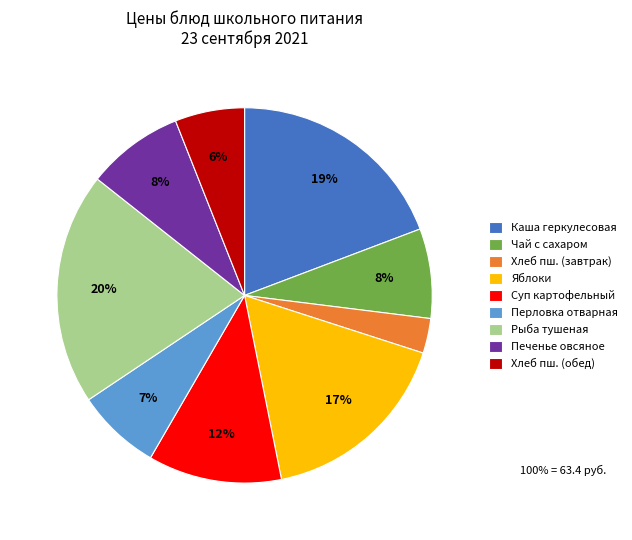

To the nearest percent, what percentage of the pie is Каша геркулесовая?

19%